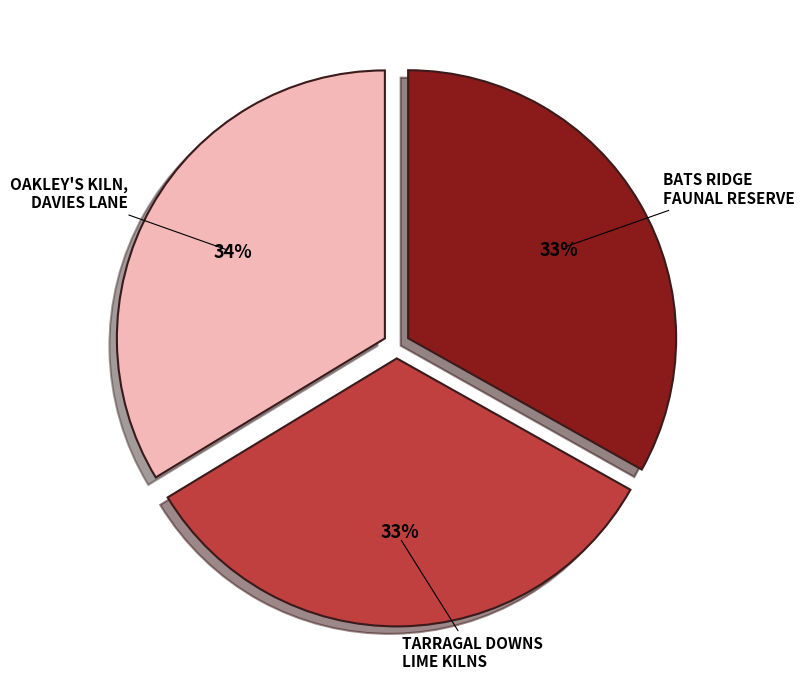

Does any single category account for the majority?

No